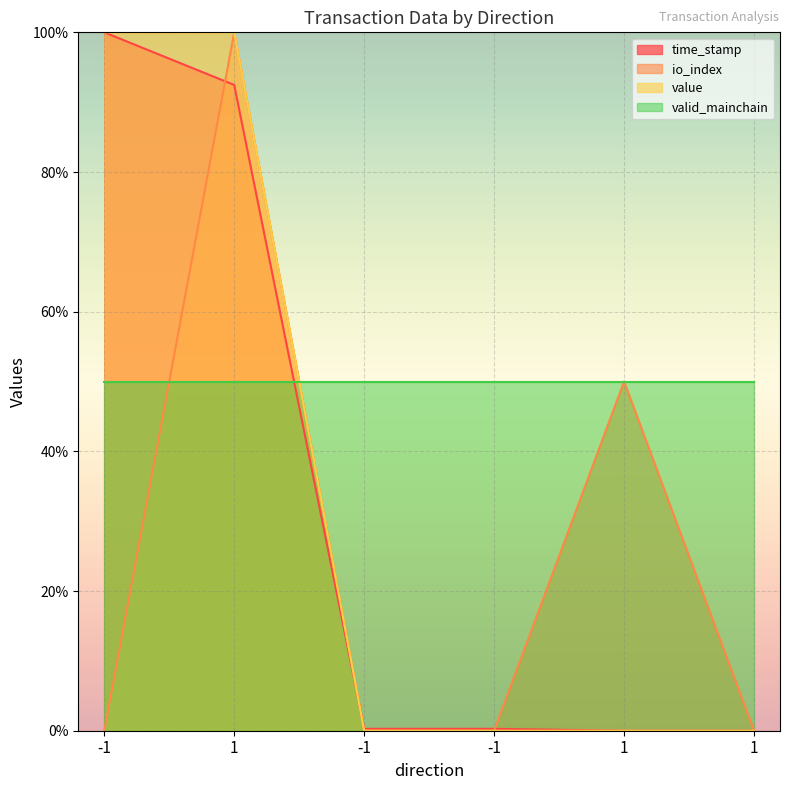

Is it true that io_index equals 61.0 at -1?

False